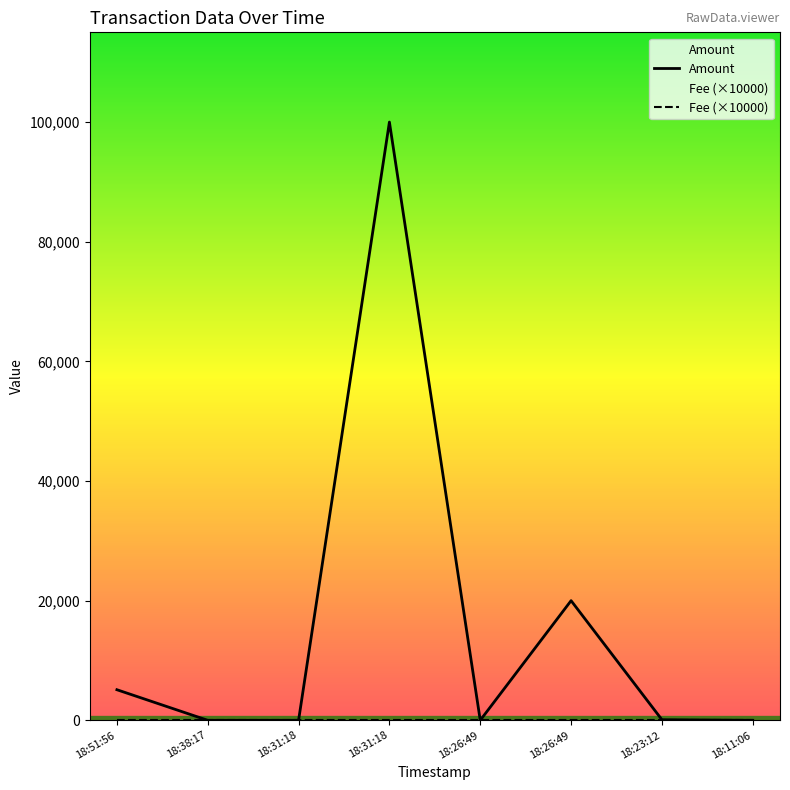

At which label does Amount first exceed 100?

18:51:56